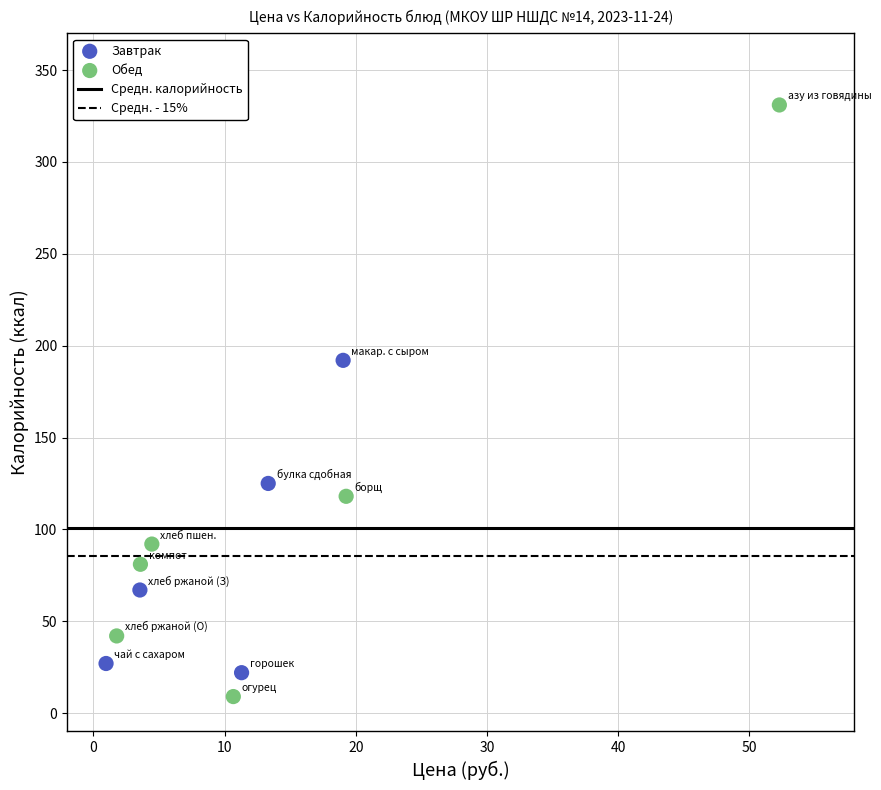

Which series reaches the minimum Y coordinate?

Обед